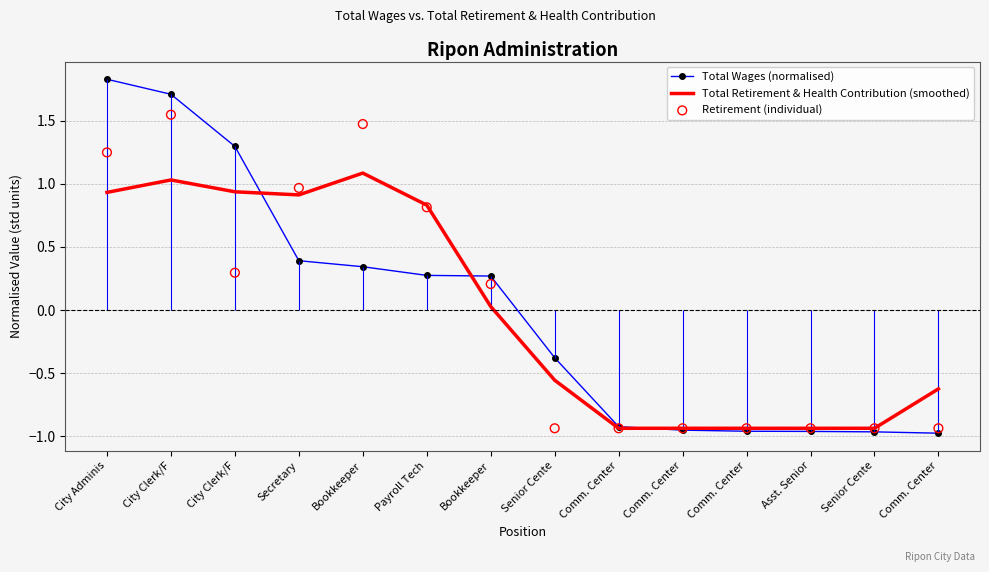

What are all the series names shown in the legend?

Total Wages (normalised), Total Retirement & Health Contribution (smoothed), Retirement (individual)